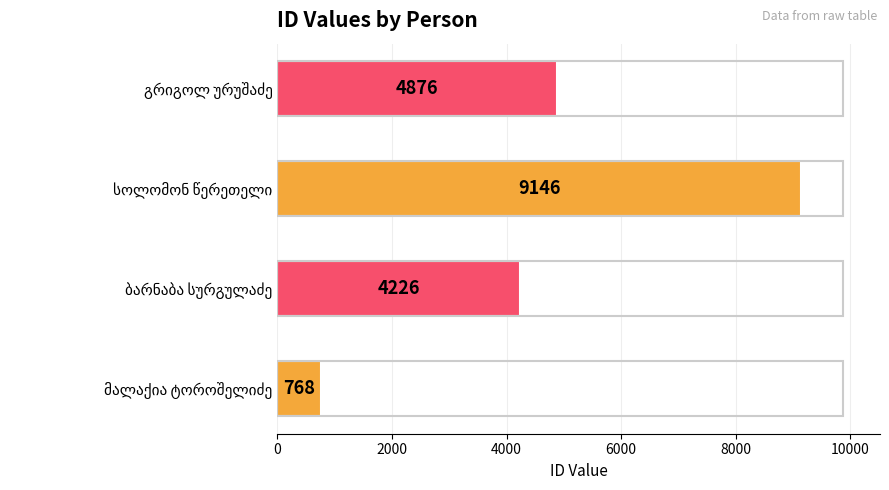

What is the smallest value displayed?

768